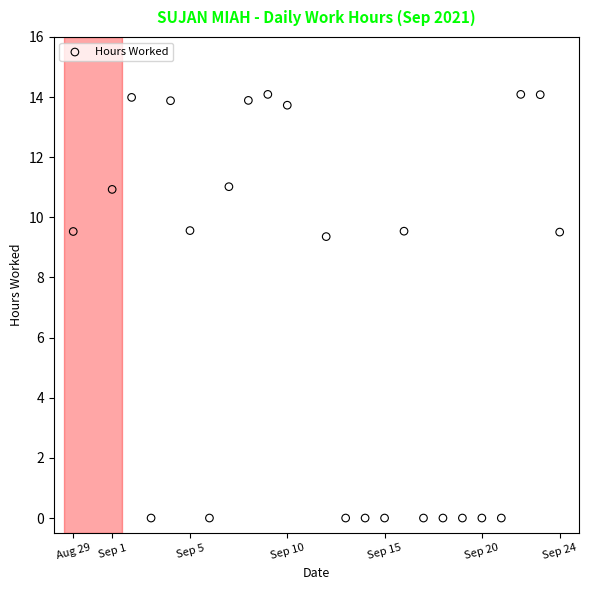

What is the range of Y values (max minus min)?

14.1